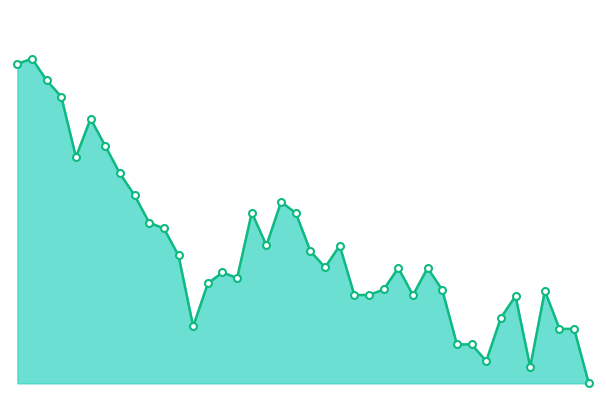

Is this an area chart (filled region under the line)?

Yes